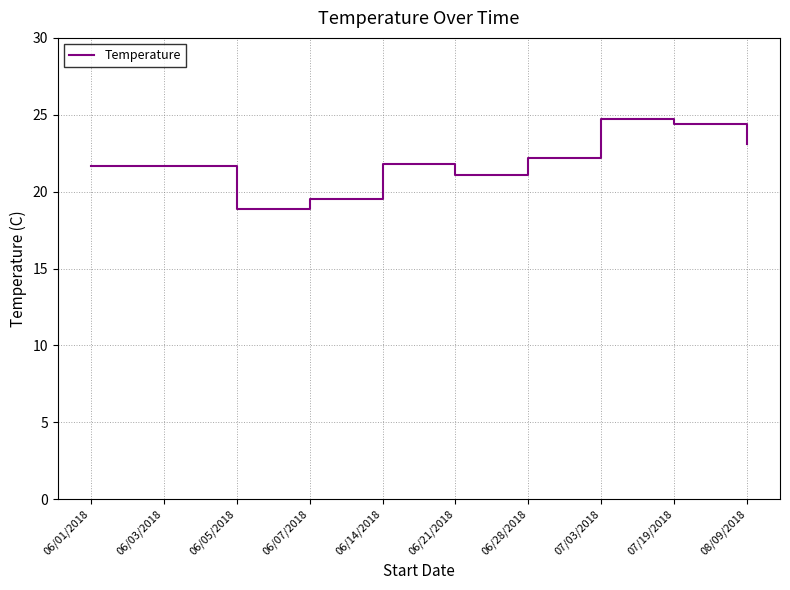

What is the maximum value shown in the chart?

24.7